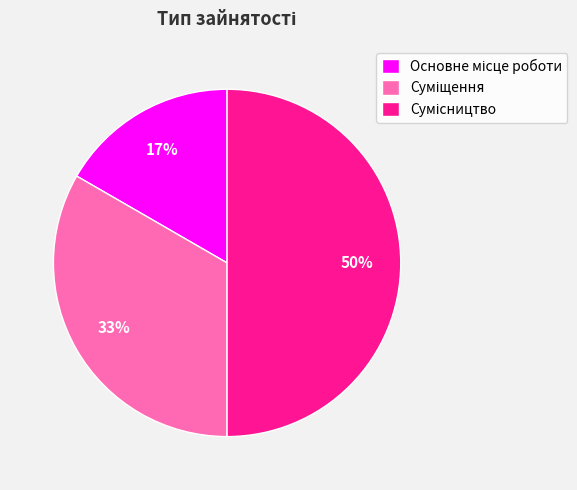

To the nearest percent, what is the average slice percentage?

33%